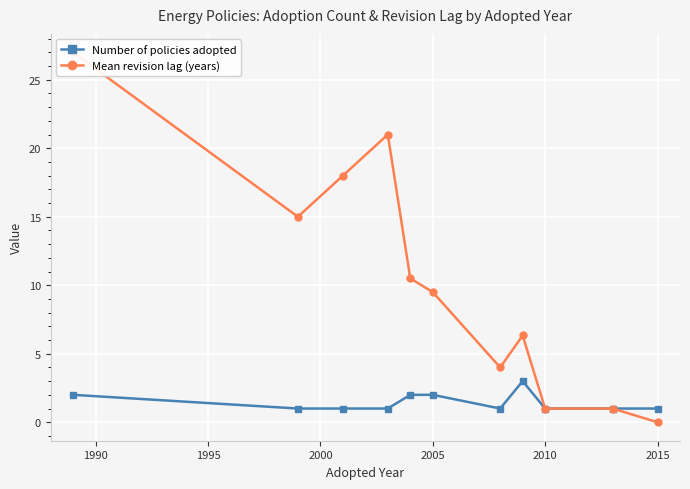

What are all the series names shown in the legend?

Number of policies adopted, Mean revision lag (years)